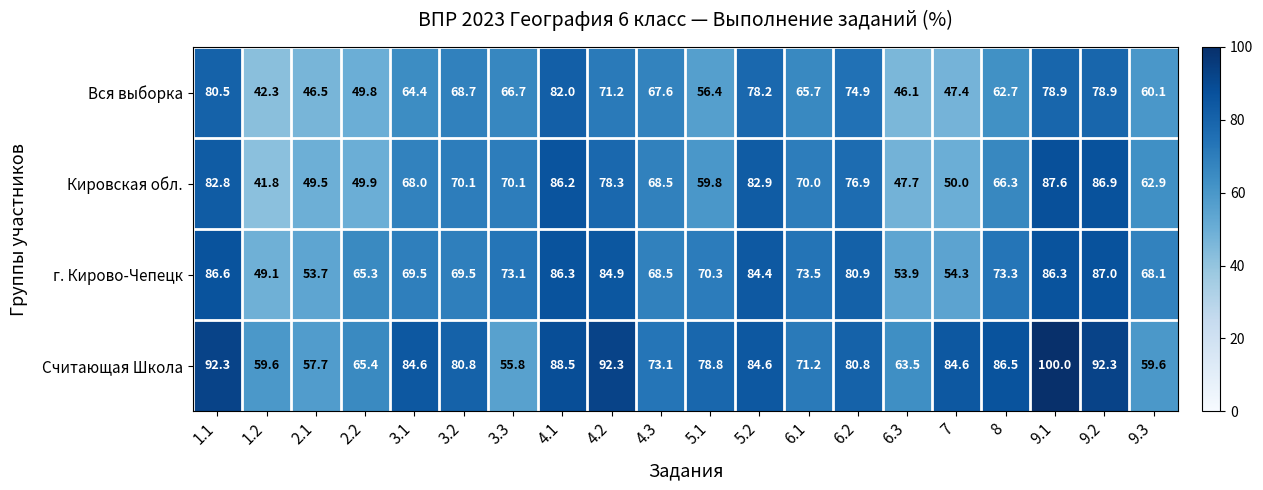

What is the maximum value for г. Кирово-Чепецк?

87.0